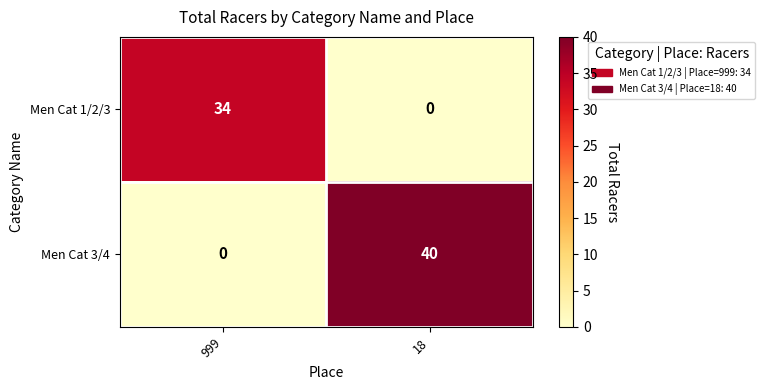

What value does the Men Cat 3/4 series have at 18?

40